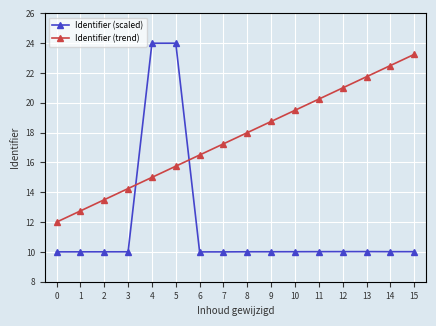

List the labels in order of Identifier (trend) value, largest first.

15, 14, 13, 12, 11, 10, 9, 8, 7, 6, 5, 4, 3, 2, 1, 0